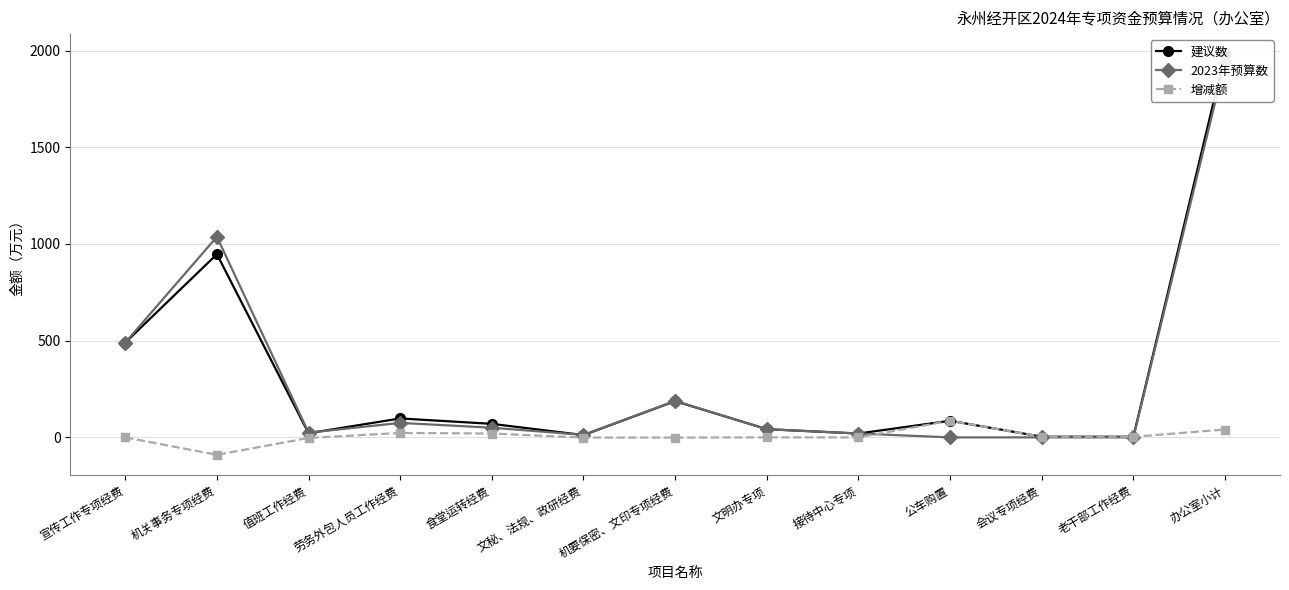

What is the sum of all 增减额 values?

81.6